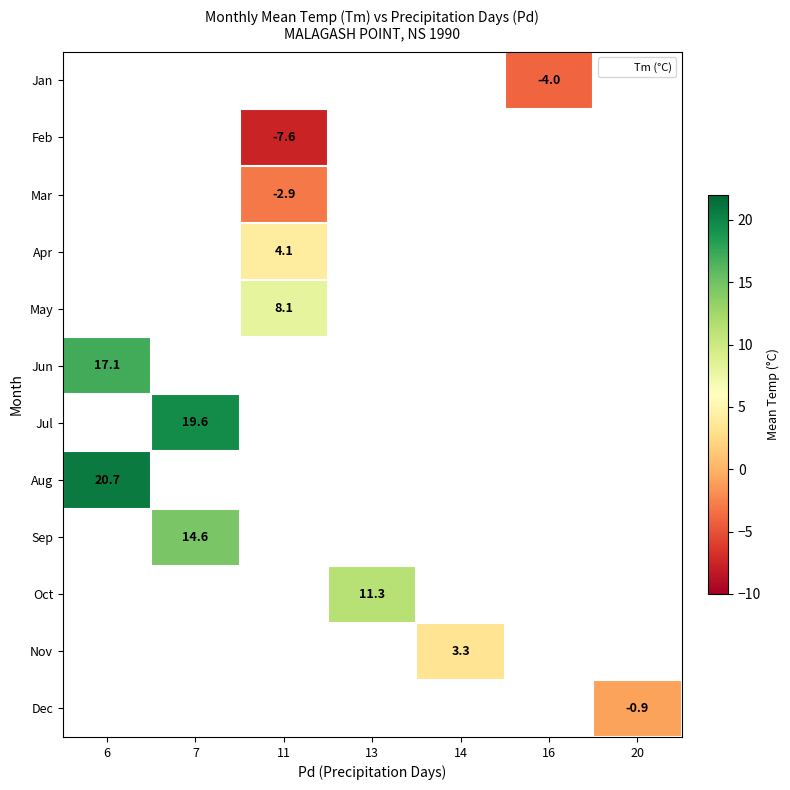

Which category has the lowest value across all series?

11